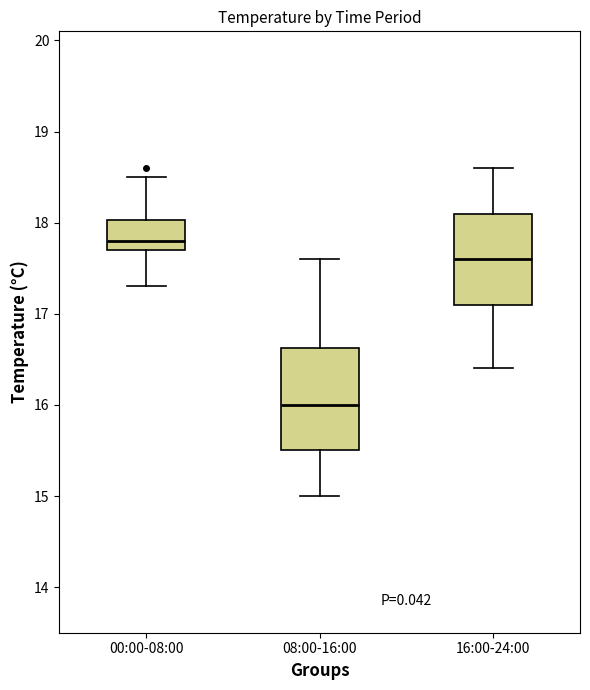

Reading left to right, transcribe this box plot: for each box, give where its median line is, the range the box spans, and where its two whiskers end, as read against the y-axis. The values are not printed on the chart, so give them approximately, as read against the axis.

00:00-08:00: median 17.8, box 17.7 to 18.0, whiskers 17.3 to 18.5
08:00-16:00: median 16.0, box 15.5 to 16.6, whiskers 15.0 to 17.6
16:00-24:00: median 17.6, box 17.1 to 18.1, whiskers 16.4 to 18.6